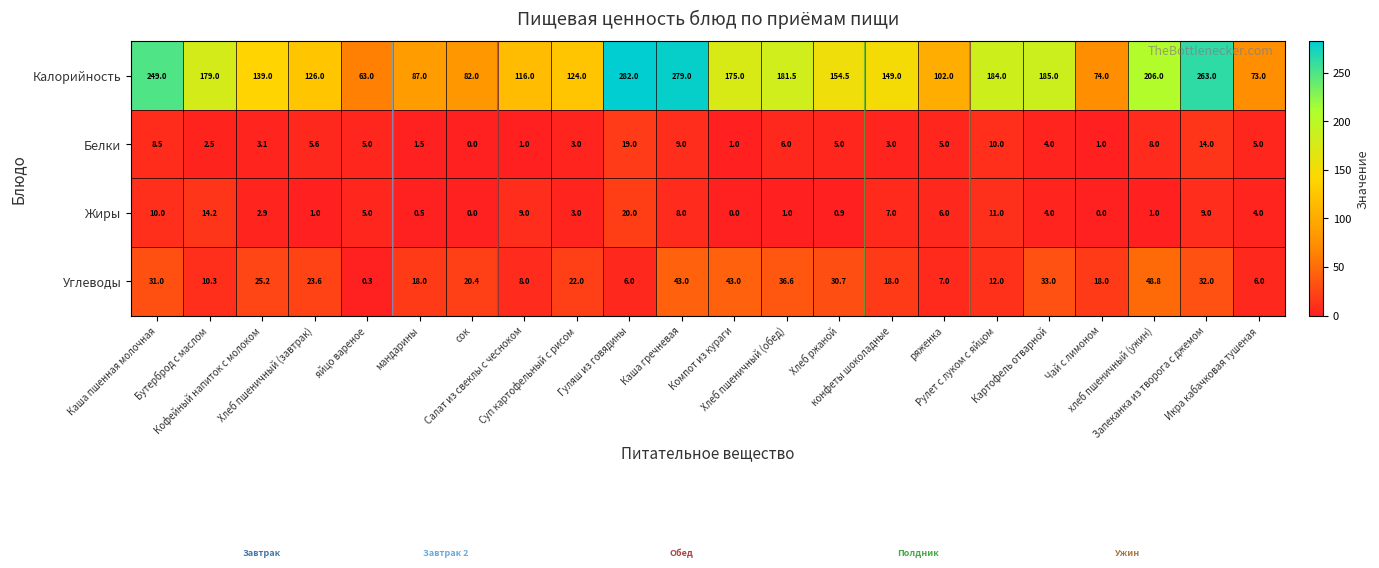

List the series in order of their peak value, lowest first.

Белки, Жиры, Углеводы, Калорийность